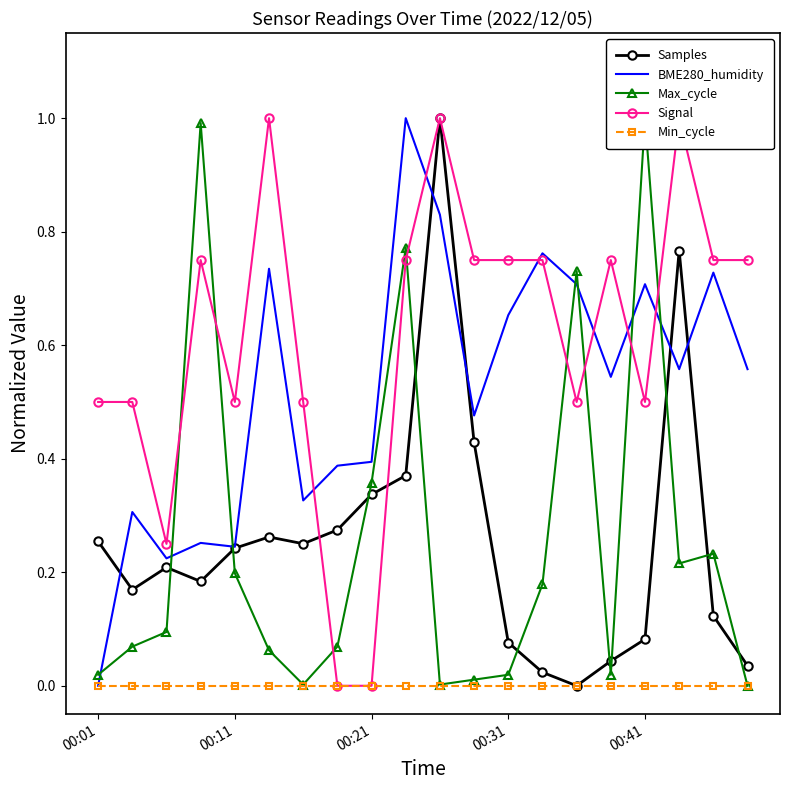

Is this an area chart (filled region under the line)?

No